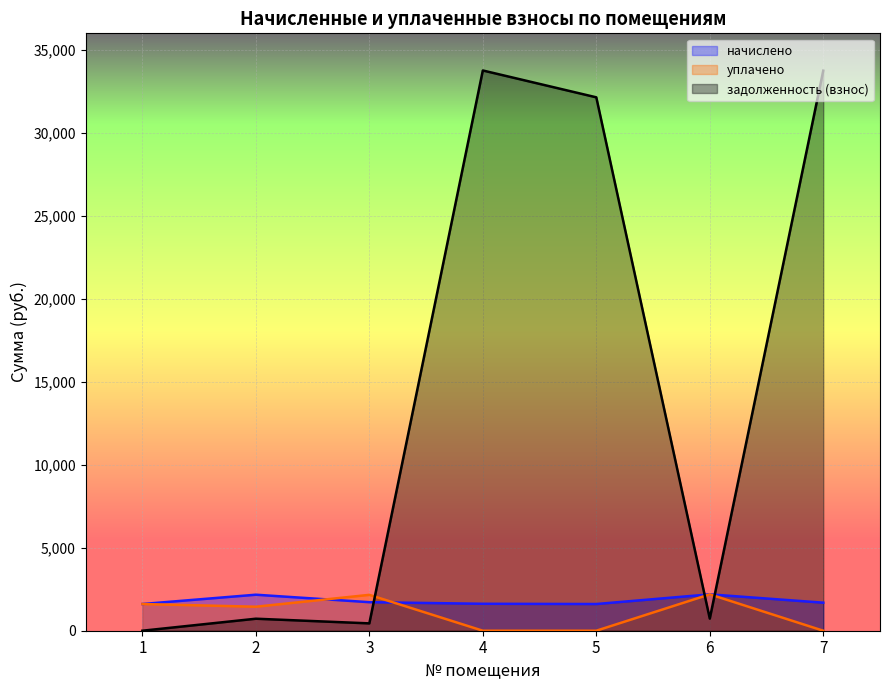

The задолженность (взнос) series shows 48402.9 at 7. True or false?

False